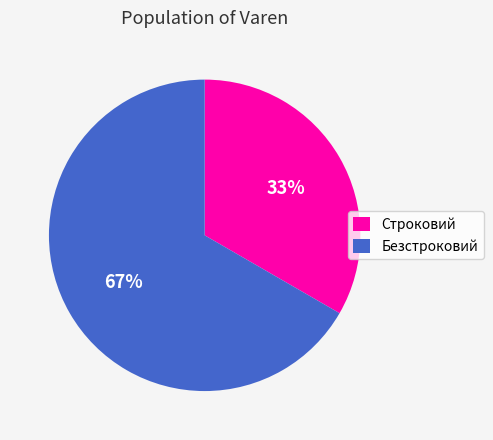

Approximately how many times larger is the value at Строковий compared to Безстроковий?

0.5